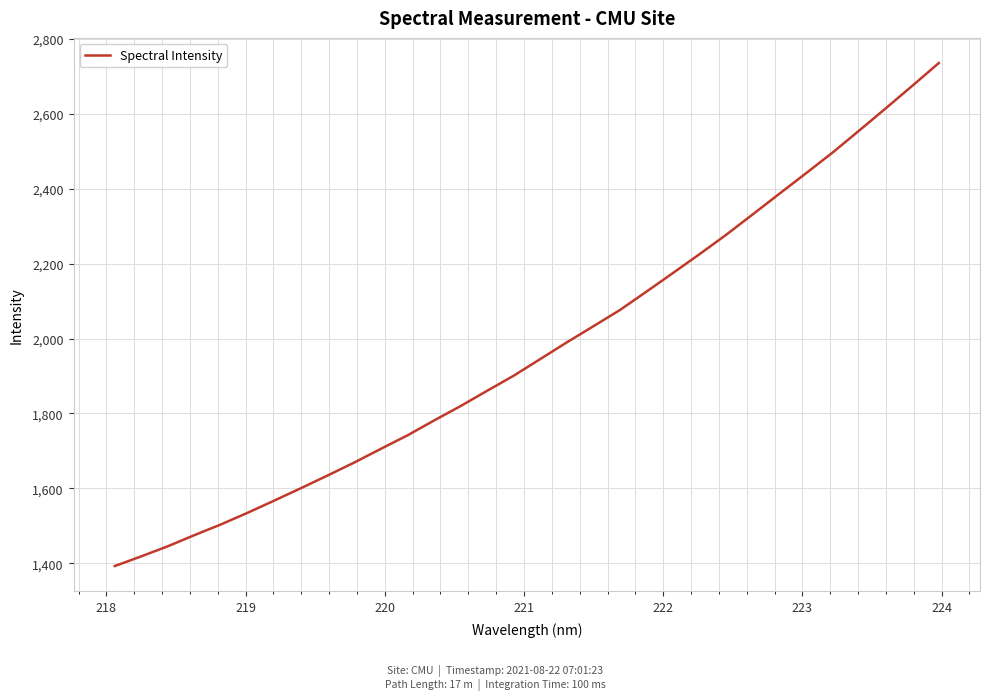

What is the greatest value displayed?

2734.9